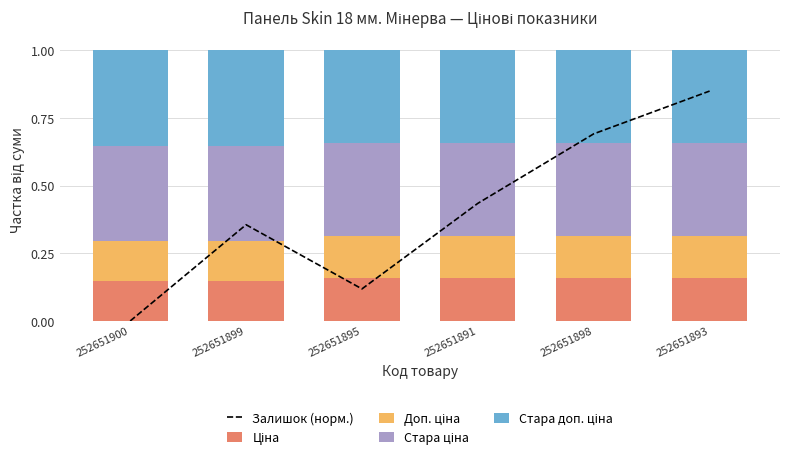

What is the label of the 5th bar from the right?

252651899